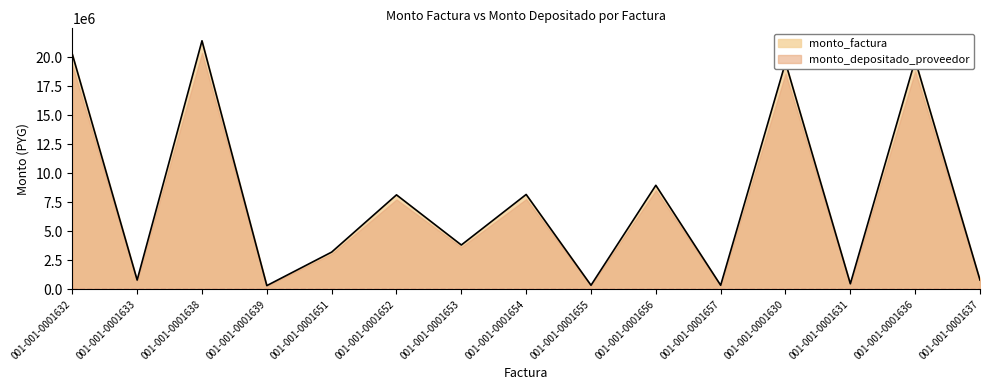

Reading right to left, extract all data points from this chart.

797750	19740000	478650	19536000	350000	8960000	350000	8170000	3818000	8136000	3206000	319100	21408000	797750	20256000